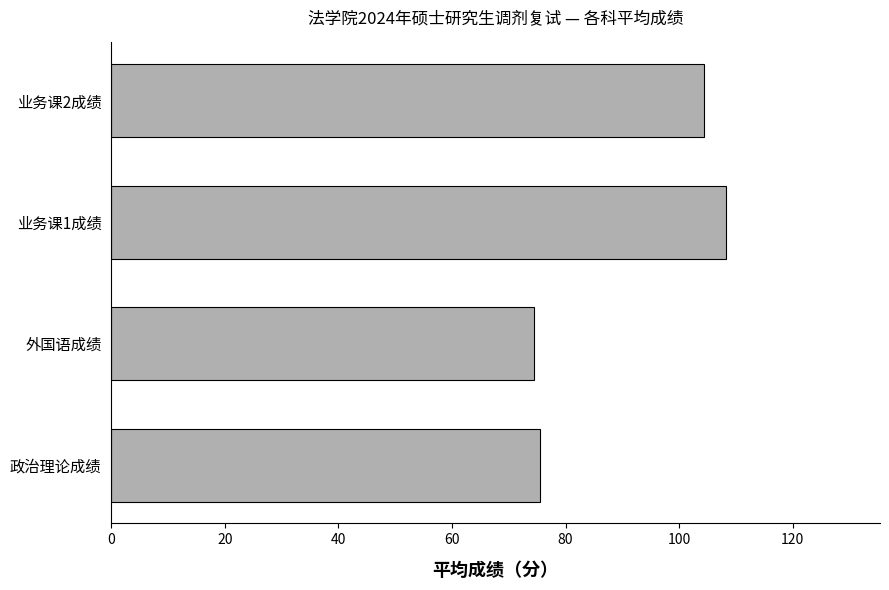

How many distinct data groups are displayed?

1